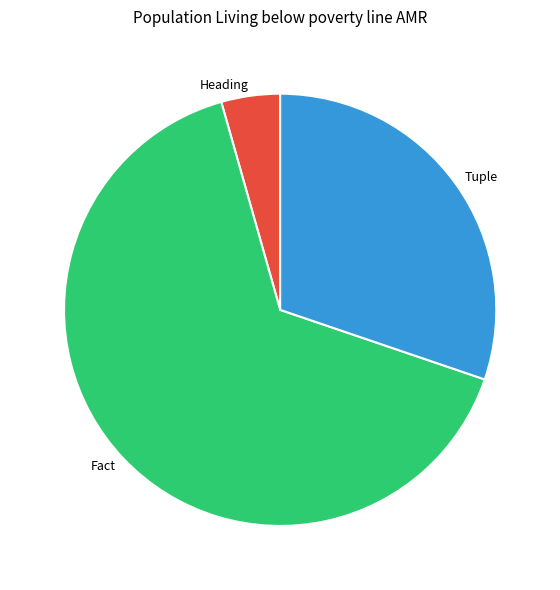

The Tuple slice represents 30% of the pie. True or false?

True